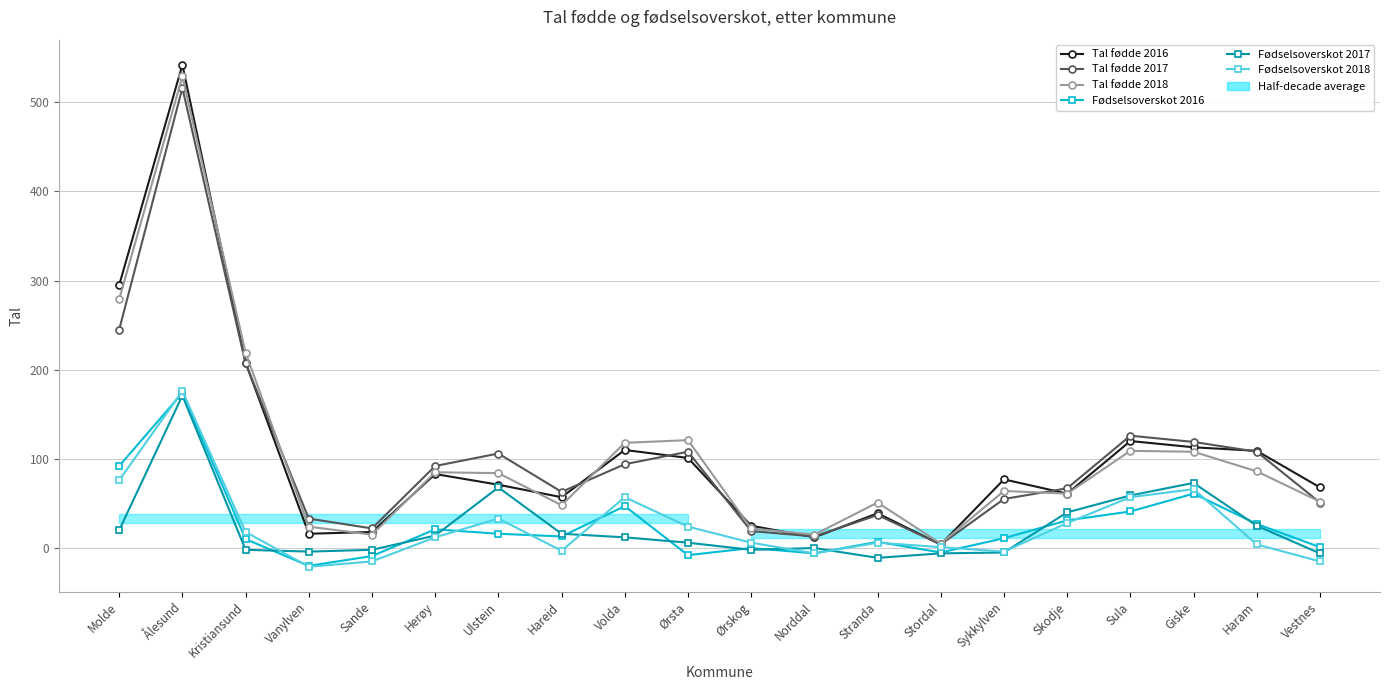

Reading left to right, what are all the values shown in this chart?

Tal fødde 2016: 295	542	208	16	18	83	71	57	110	101	25	12	39	4	77	61	120	113	109	68
Tal fødde 2017: 245	516	207	33	22	92	106	63	94	108	19	13	37	4	55	67	126	119	108	51
Tal fødde 2018: 279	529	219	24	15	85	84	48	118	121	22	15	51	5	64	61	109	108	86	52
Fødselsoverskot 2016: 92	174	10	-20	-9	21	16	13	47	-8	0	-6	7	-5	11	31	41	61	27	1
Fødselsoverskot 2017: 20	171	-2	-4	-2	14	68	16	12	6	-2	0	-11	-6	-5	40	59	73	25	-6
Fødselsoverskot 2018: 76	176	18	-21	-15	12	33	-3	57	24	6	-6	6	1	-4	28	57	66	4	-15